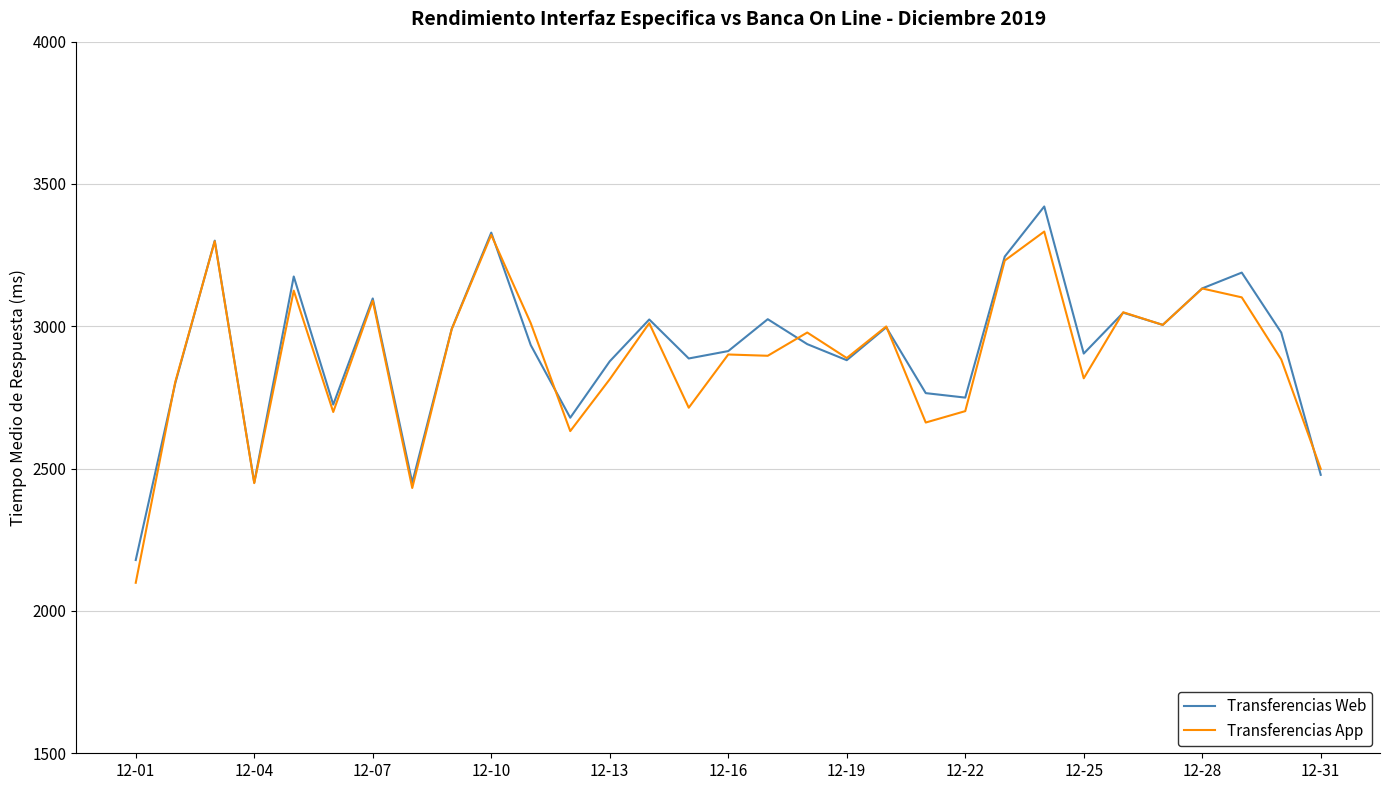

What is the maximum value for Transferencias Web?

3421.0